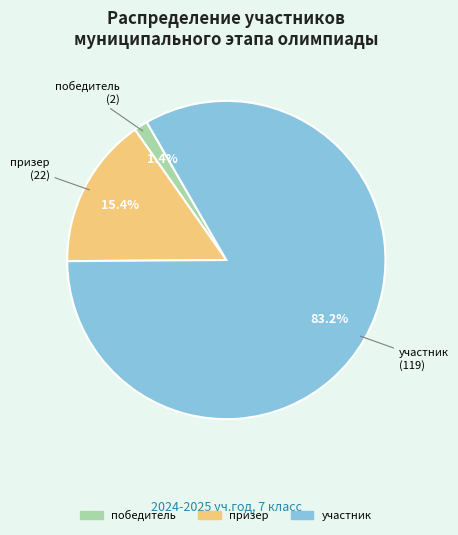

To the nearest percent, what is the difference between the largest and smallest slice percentages?

82%